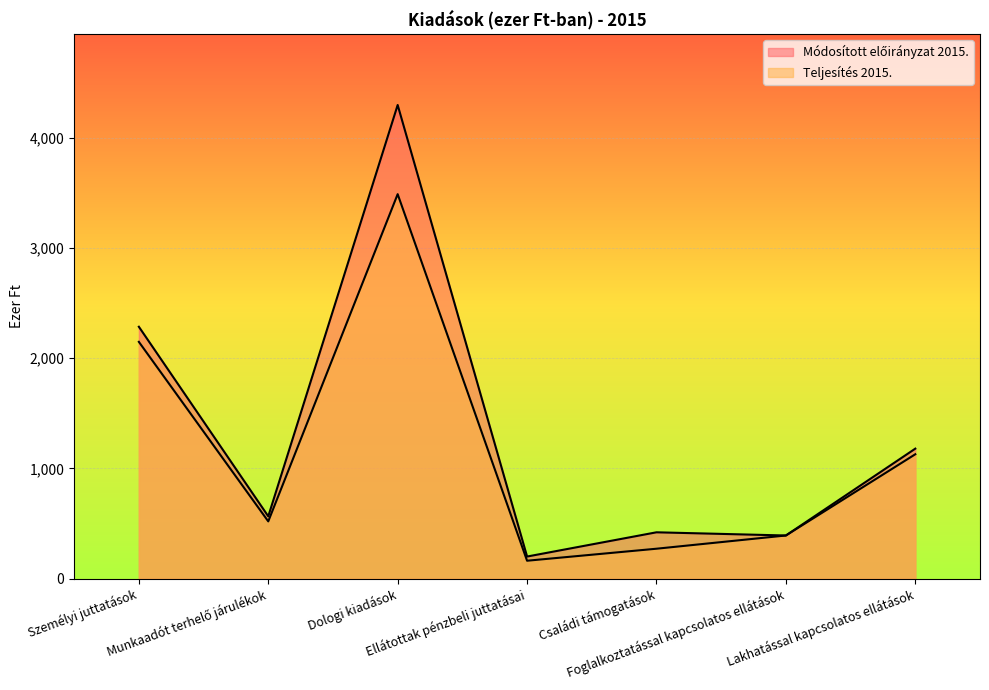

How many values in the Módosított előirányzat 2015. series are below 565?

3